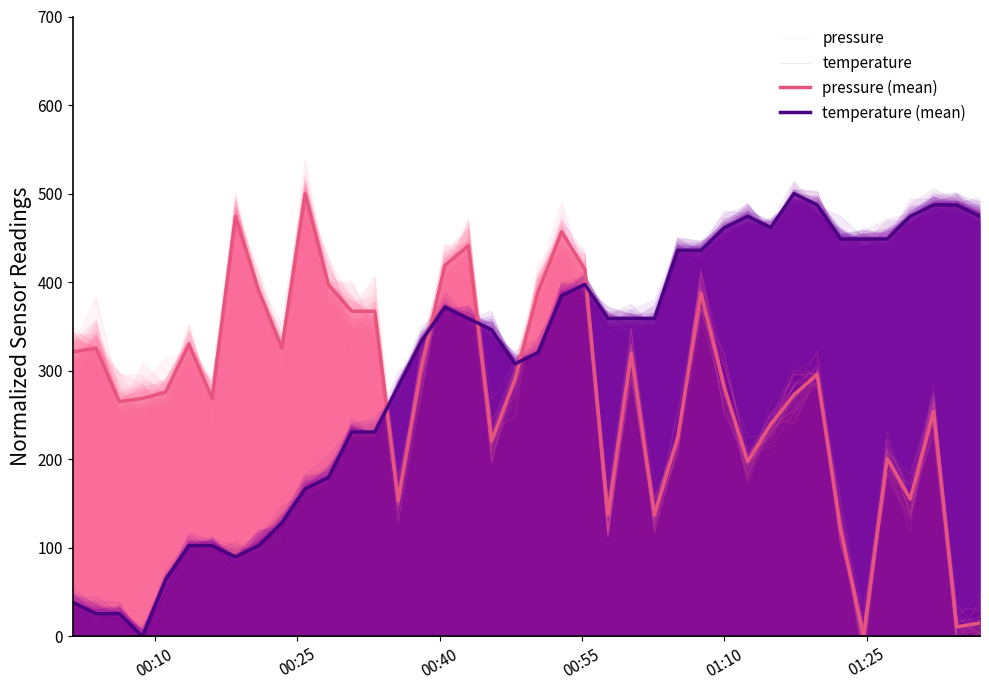

What are all the series names shown in the legend?

pressure, temperature, pressure (mean), temperature (mean)